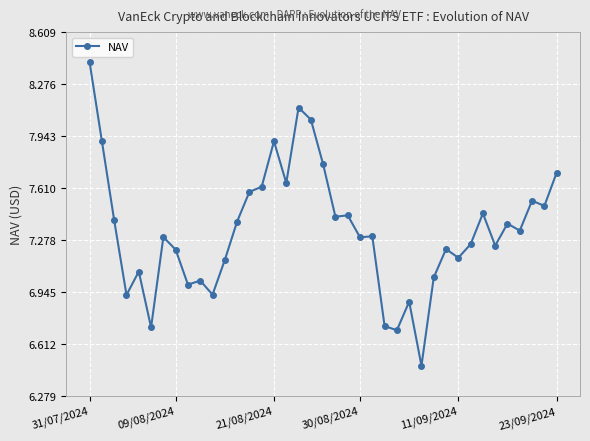

True or false: the data has more than 0 interior local peaks.

True